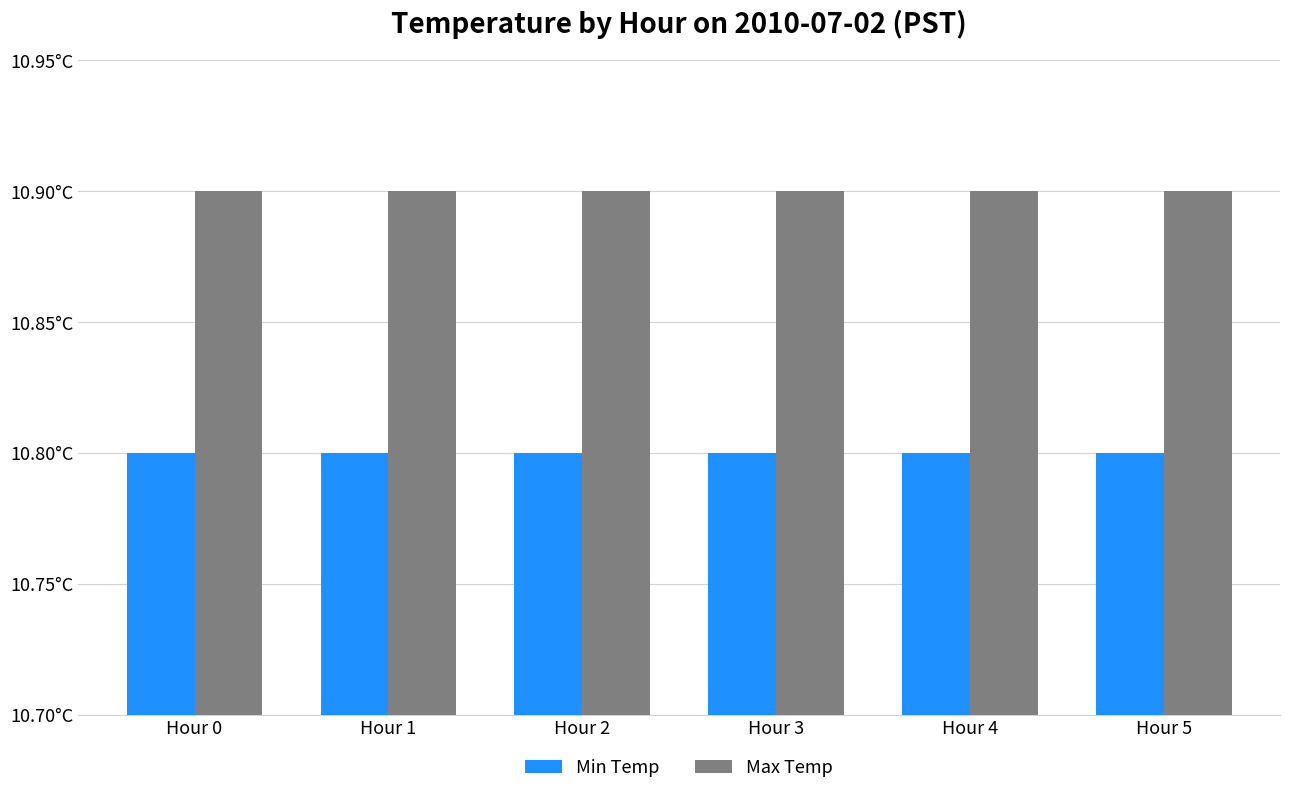

True or false: Min Temp has a value of 10.8 at Hour 4.

True